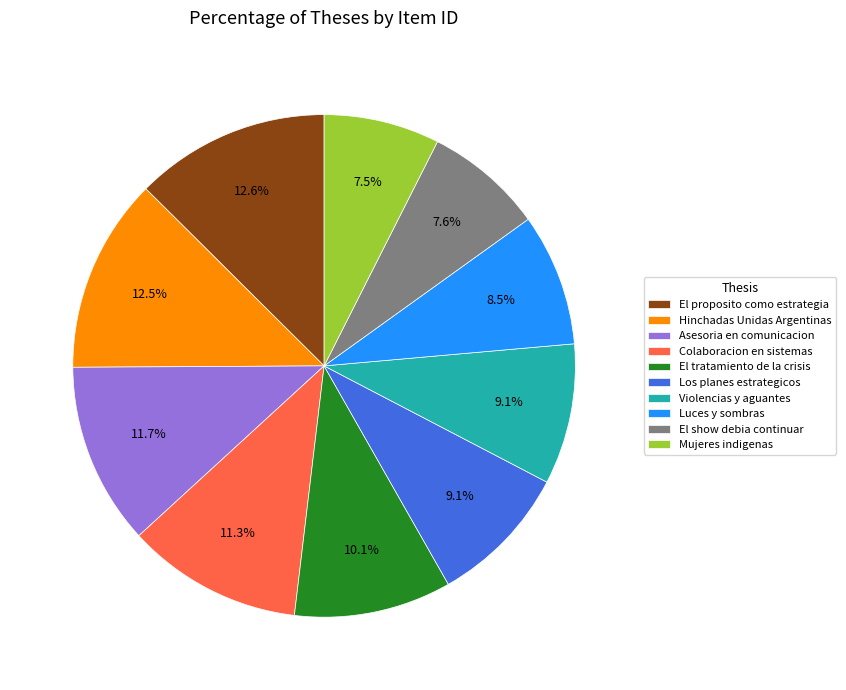

How many segments does this pie chart have?

10